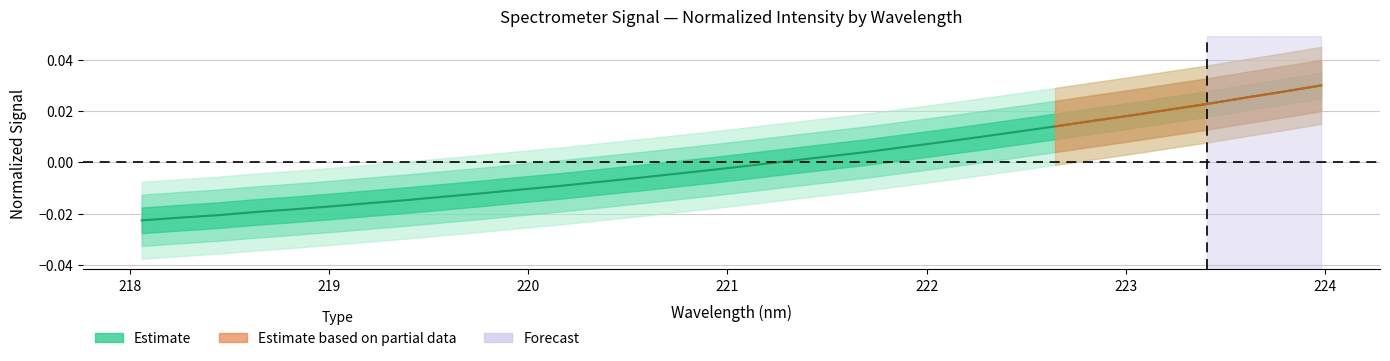

Which label corresponds to the smallest value in the chart?

218.0596